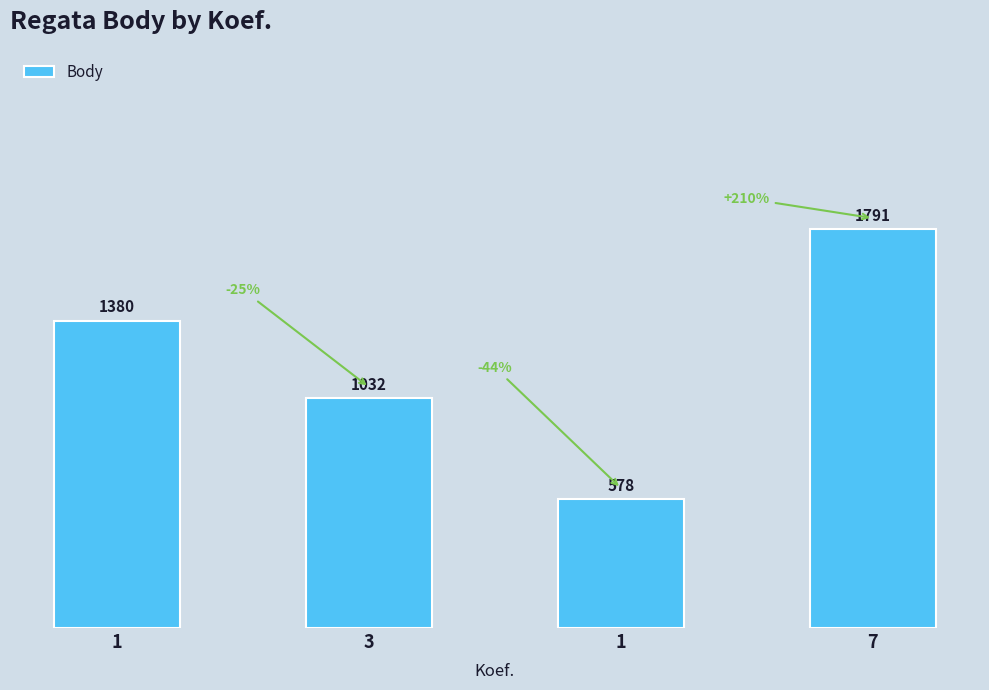

What is the value of the 4th bar from the left?

1791